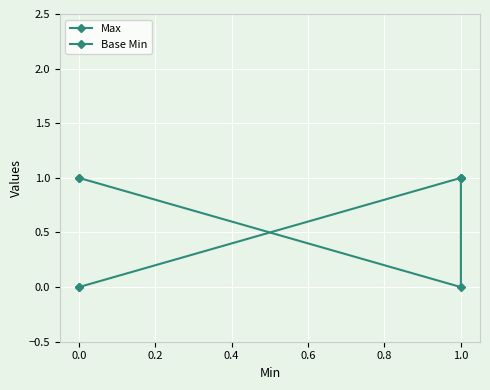

At how many categories does at least one series exceed 0?

4